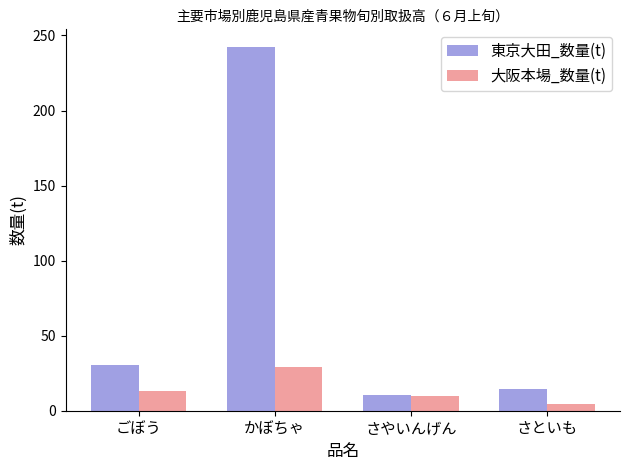

Reading left to right, extract all data points from this chart.

東京大田_数量(t): 30.2	242.0	10.5	14.4
大阪本場_数量(t): 13.1	29.0	9.7	4.5